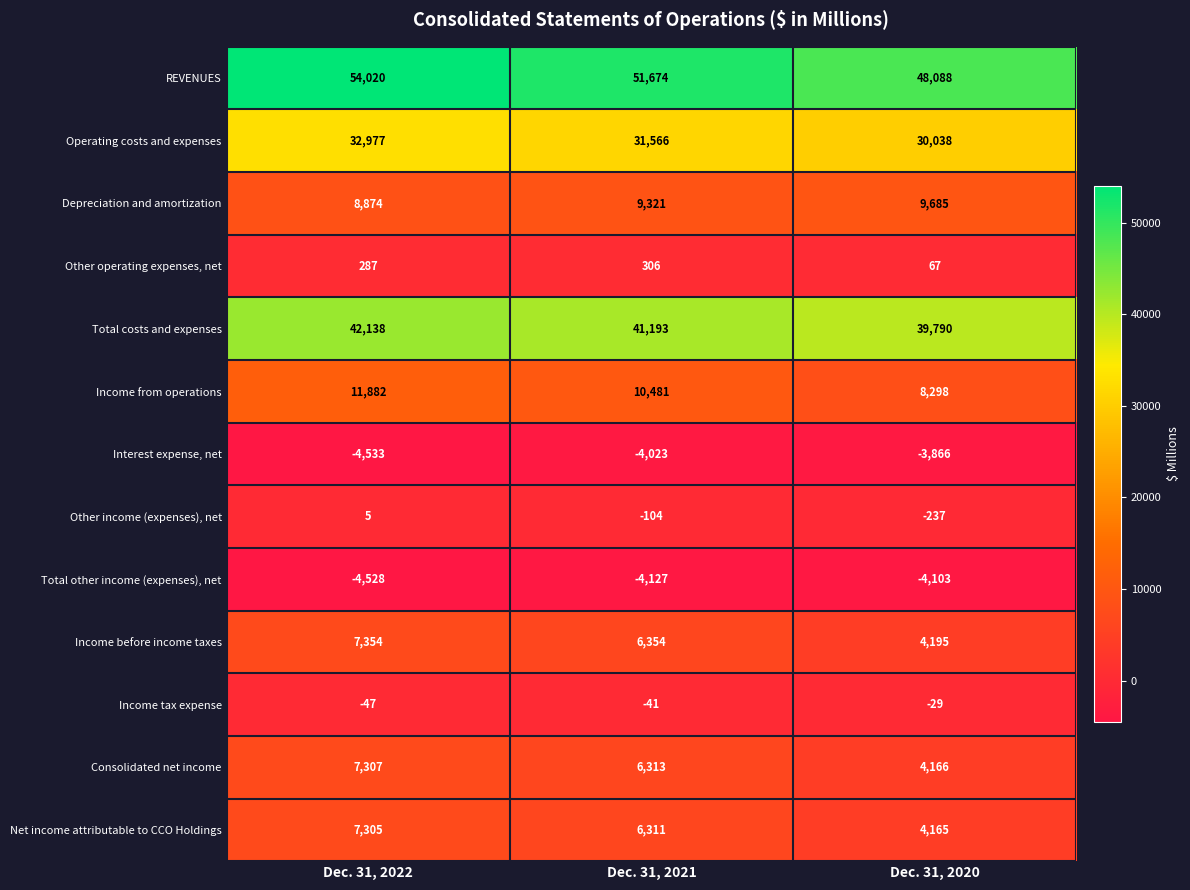

Which series has the largest range (max minus min)?

REVENUES